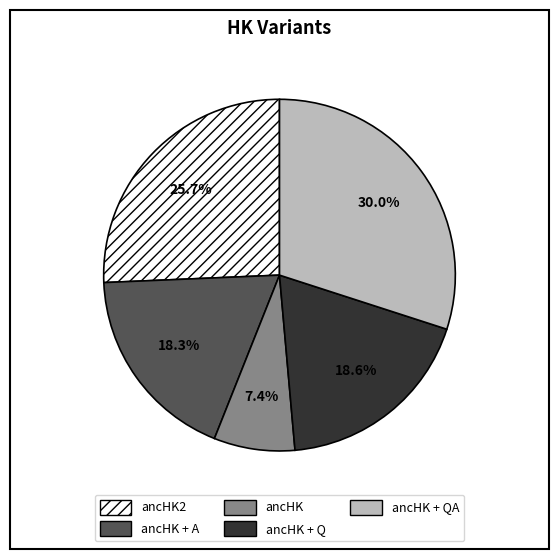

Is there any slice that represents more than half of the pie?

No